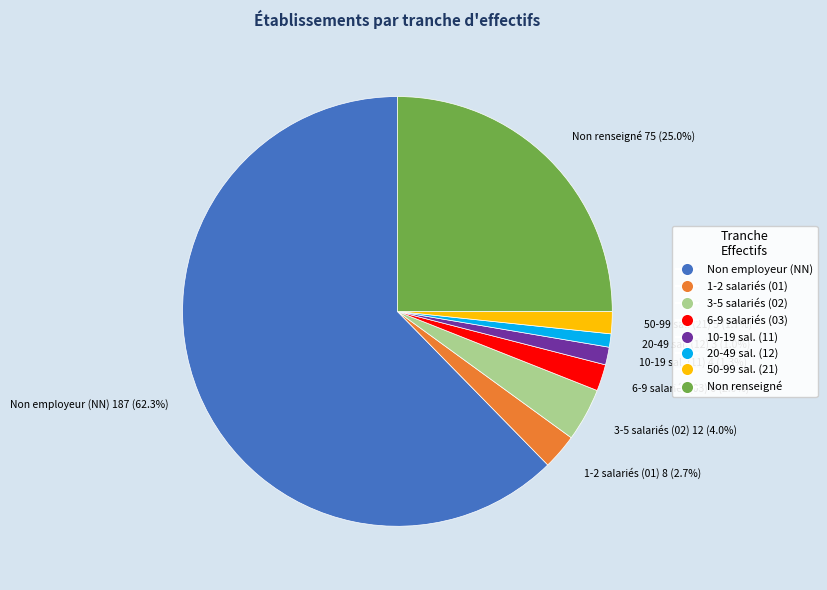

Combined, do 6-9 salariés (03) 6 (2.0%) and 1-2 salariés (01) 8 (2.7%) account for over 50%?

No